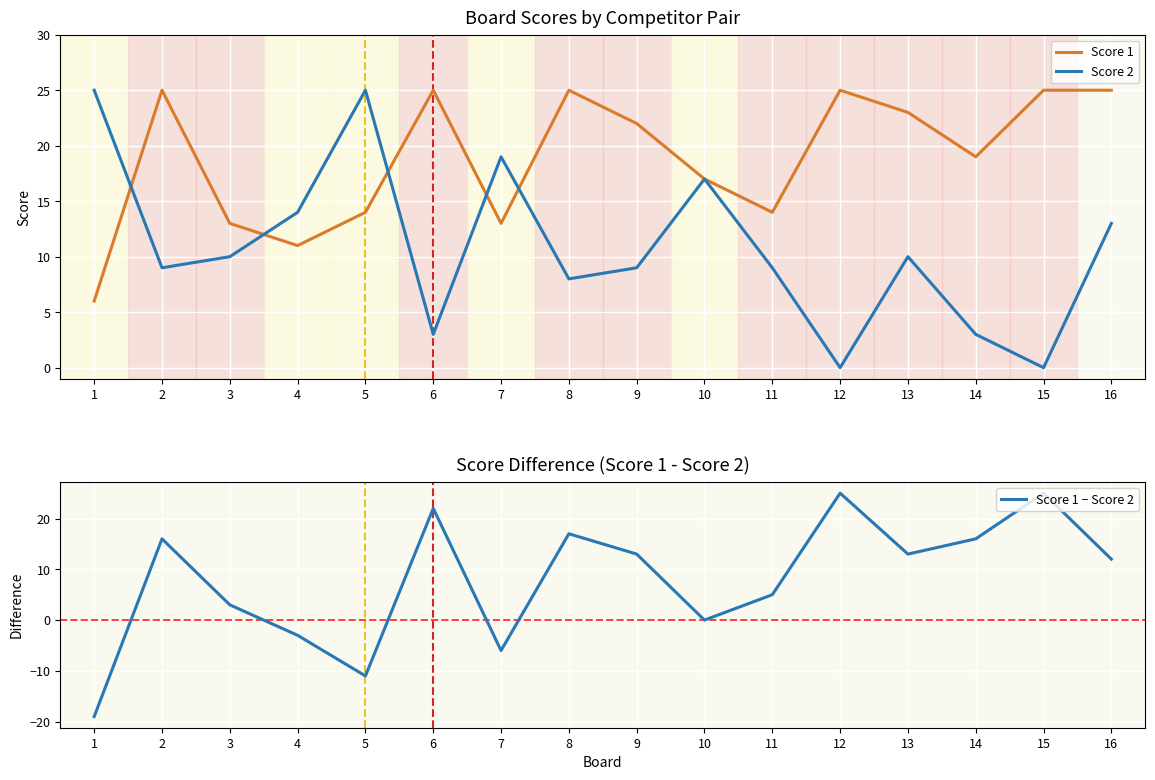

True or false: Score 1 and Score 2 cross at least once.

True